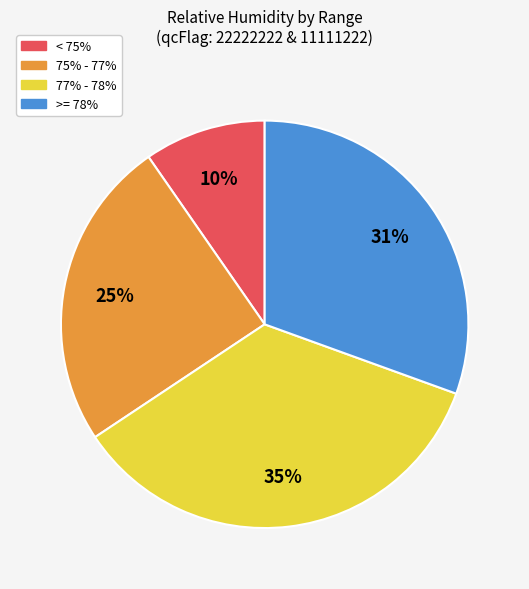

How many slices are in this pie chart?

4